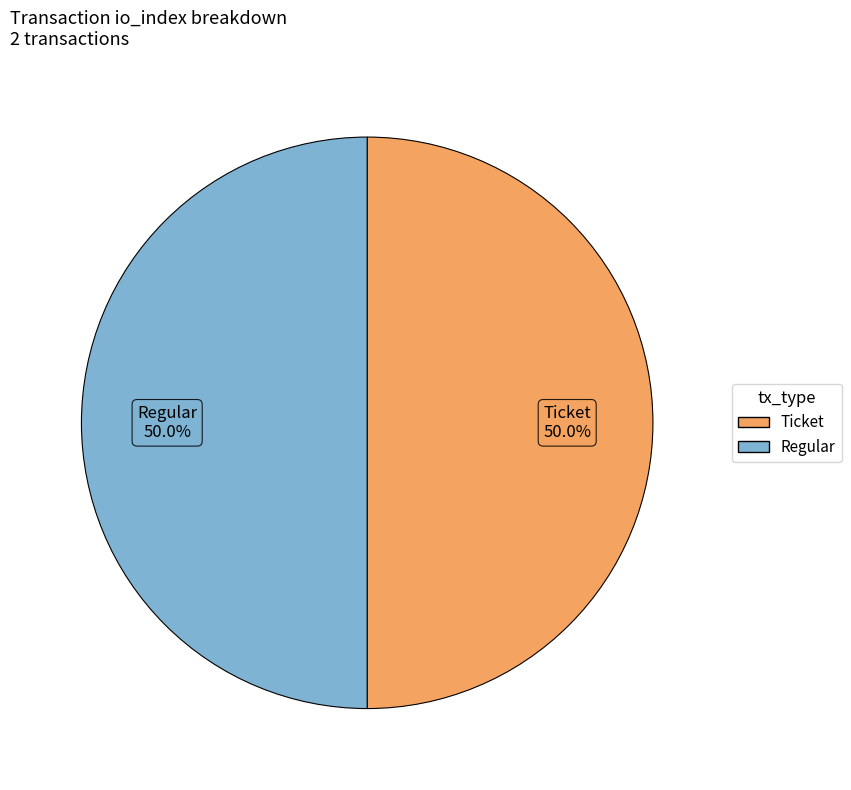

How much of the chart is everything except Regular?

50.0%